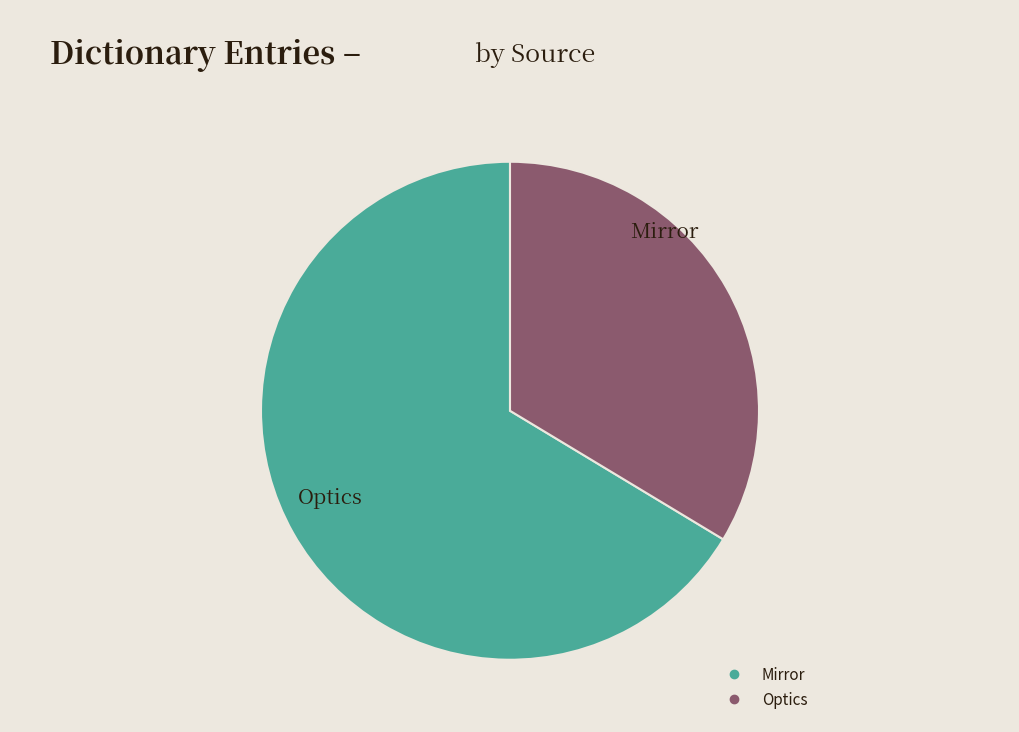

Does any single category account for the majority?

Yes